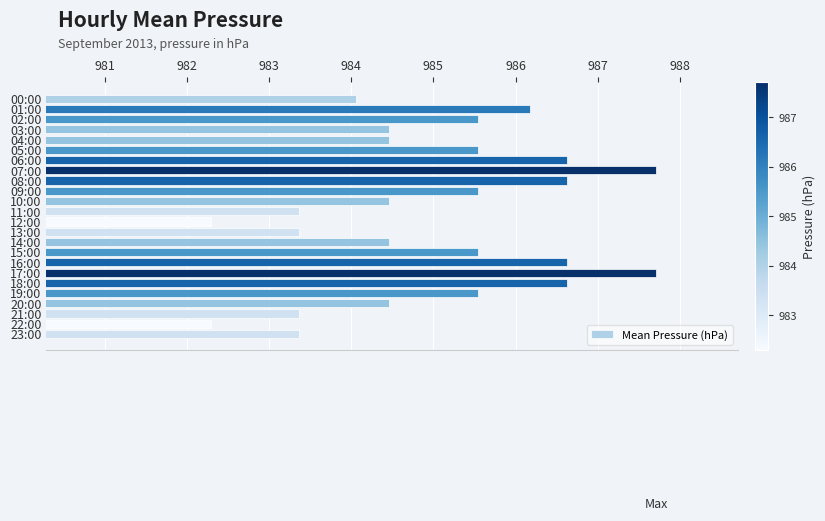

Between 16:00 and 19:00, which is larger?

16:00